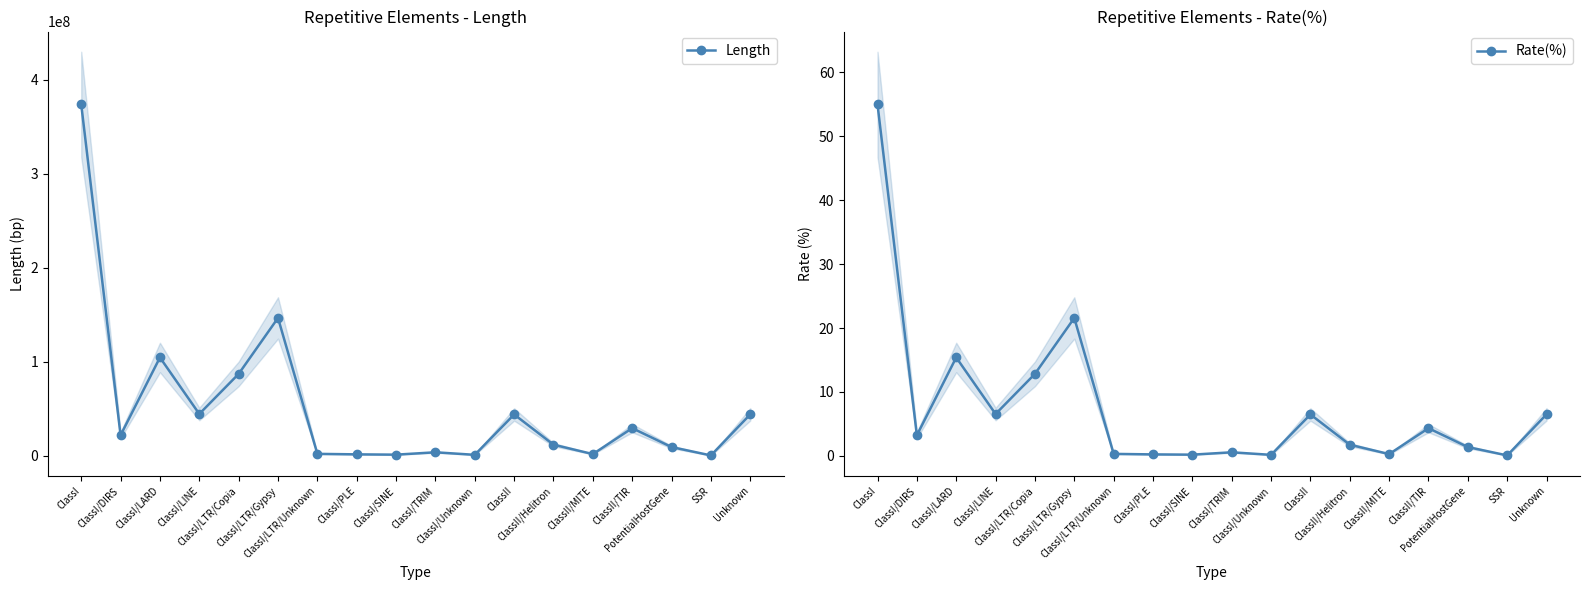

How many values in the Length series exceed 21921108?

8